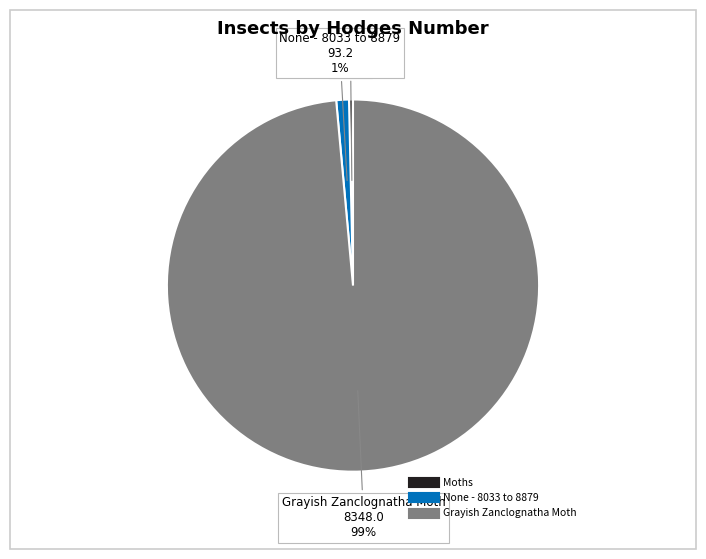

Is the sum of None - 8033 to 8879 and Grayish Zanclognatha Moth greater than half?

Yes